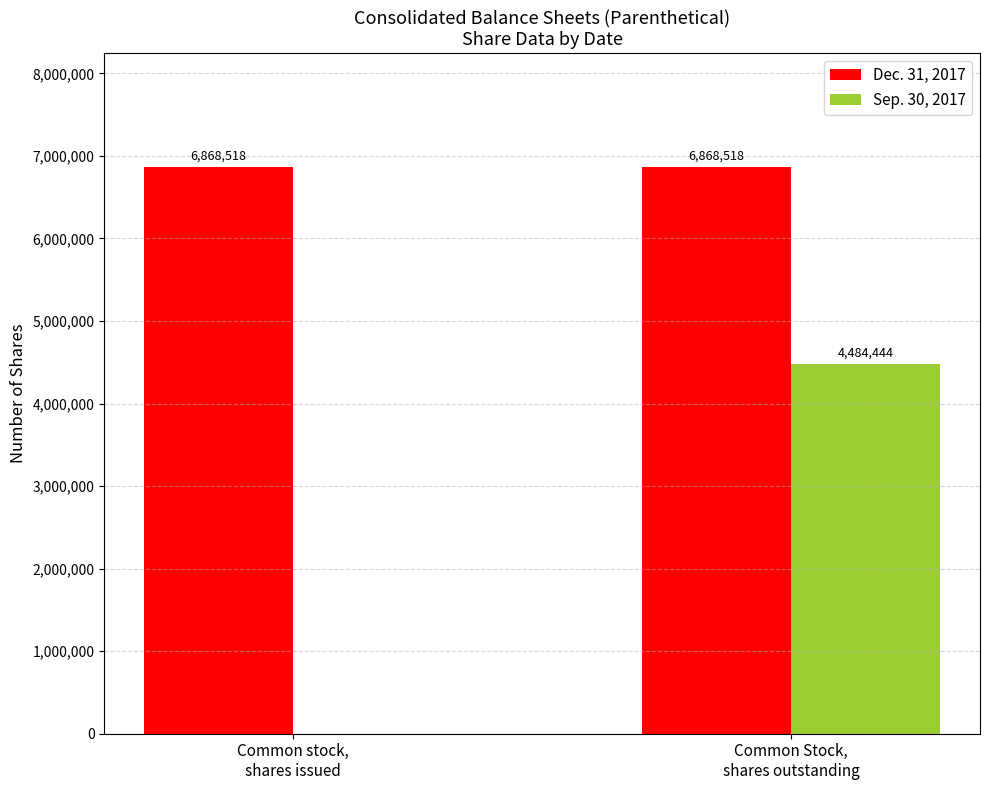

How many groups of bars are there?

2